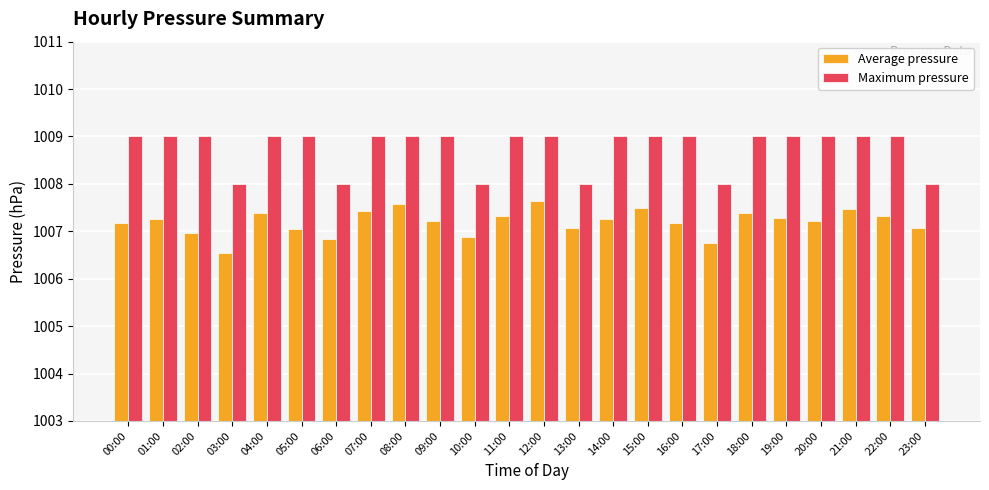

Between 05:00 and 22:00, which series saw the biggest shift?

Average pressure